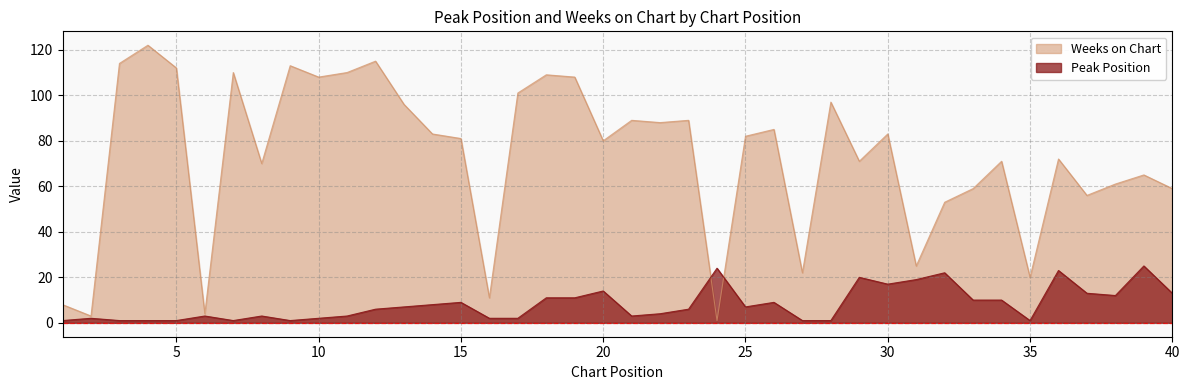

At which label does Peak Position first exceed 7?

14